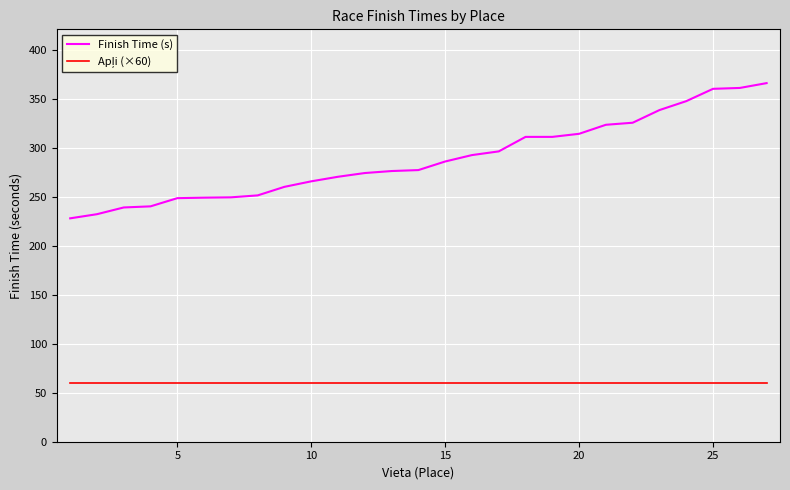

What is the greatest value displayed?

365.9